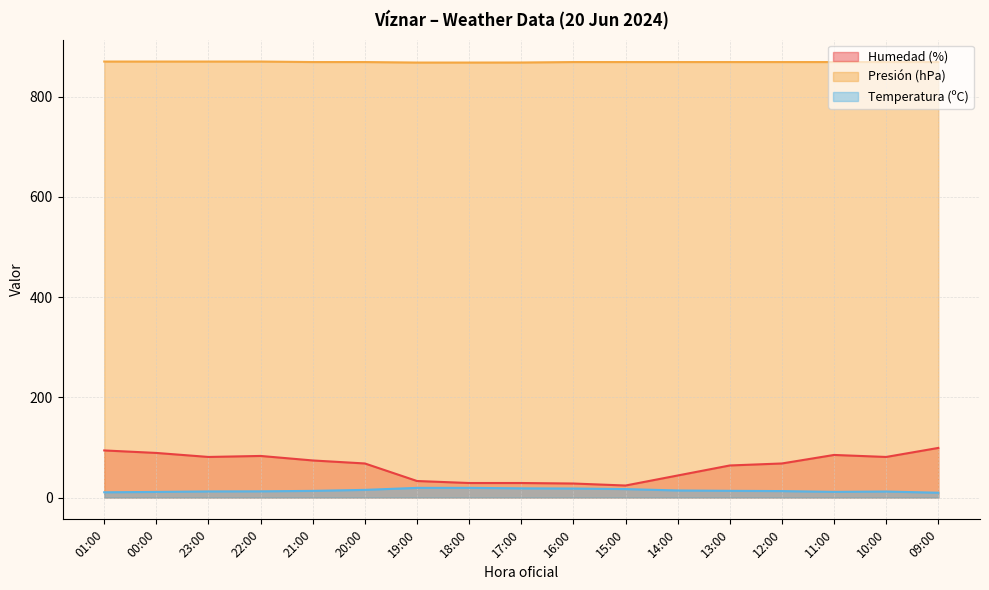

What is the sum of the Humedad (%) values at 12:00 and 00:00?

157.0